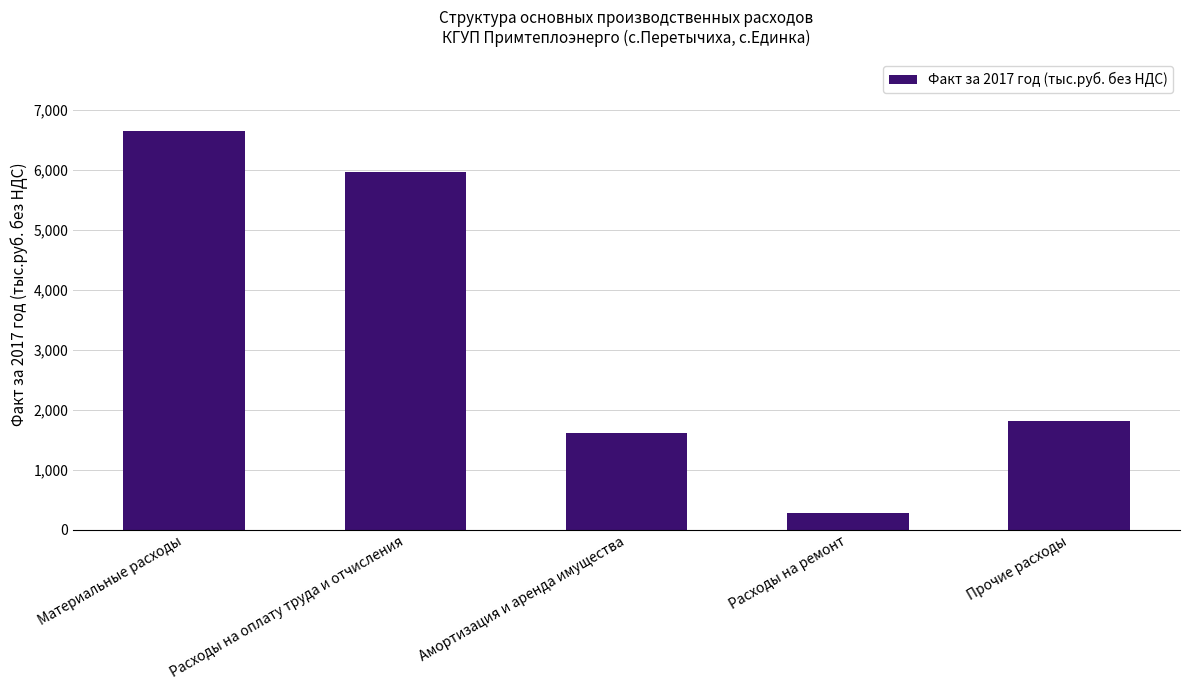

Which category has the lowest value across all series?

Расходы на ремонт